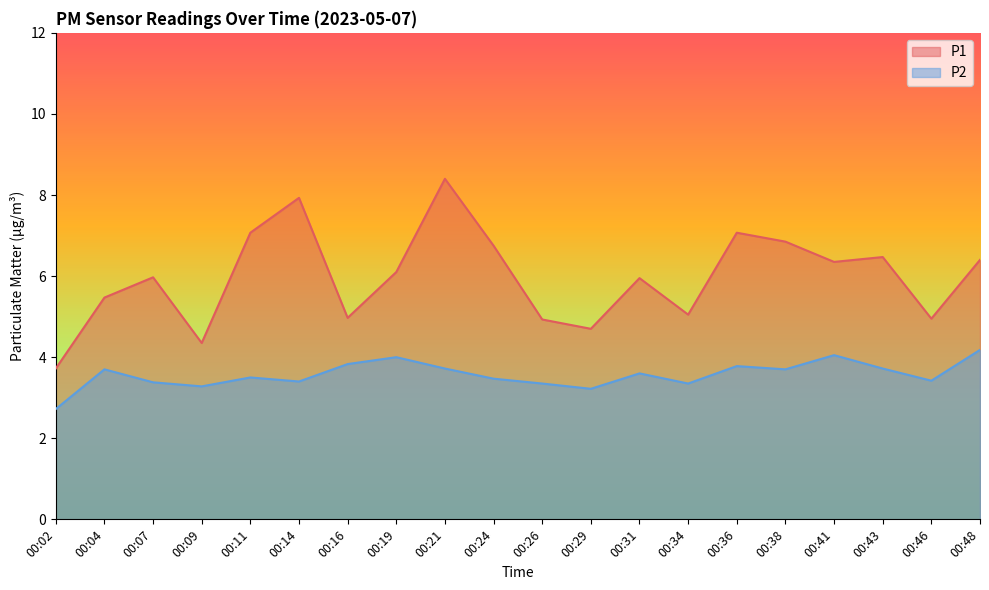

Which category has the highest value in the P1 series?

00:21